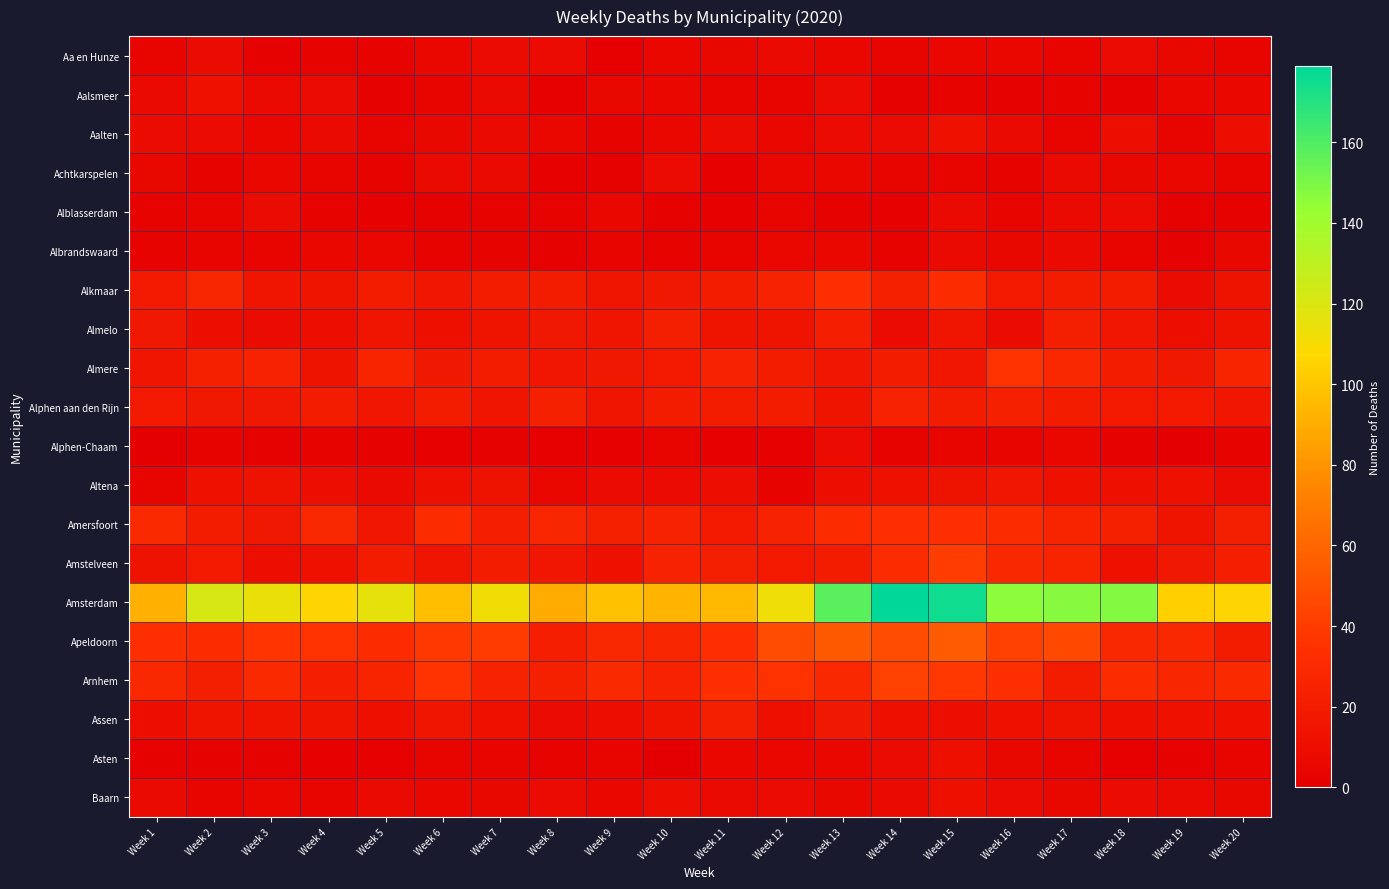

At how many categories does at least one series exceed 28?

20